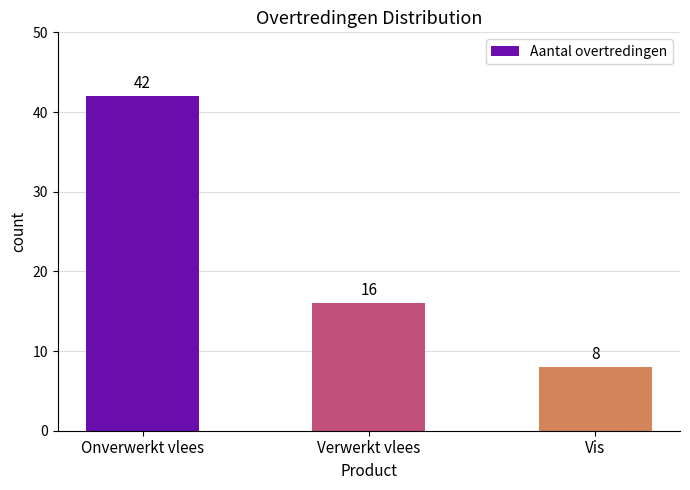

Which has a higher value, Onverwerkt vlees or Vis?

Onverwerkt vlees